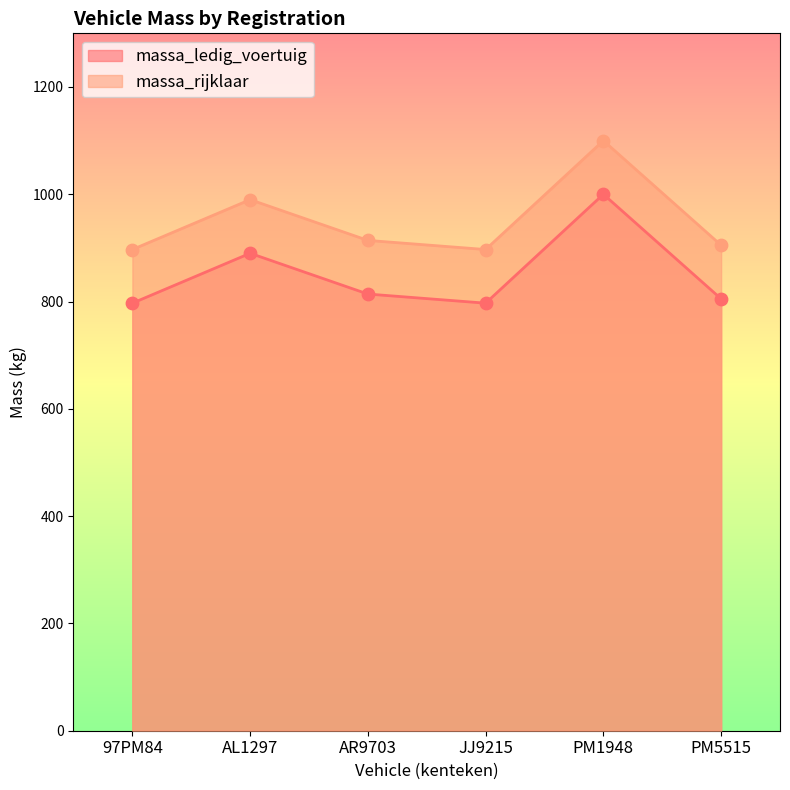

What is the total value across all series at AR9703?

1728